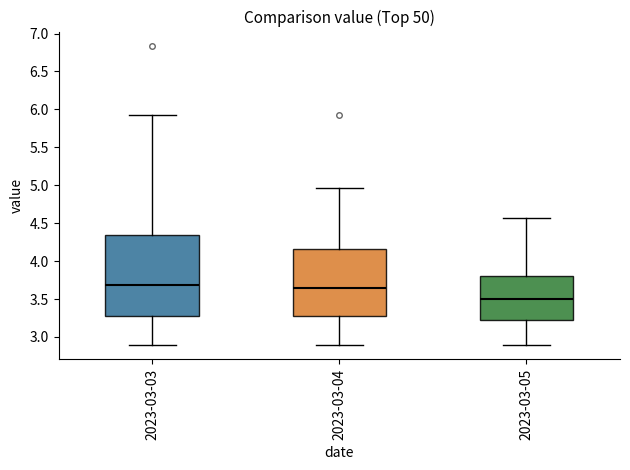

Where is the upper edge of the box for 2023-03-04 on the y-axis? The values are not printed on the chart, so give them approximately, as read against the axis.

4.15